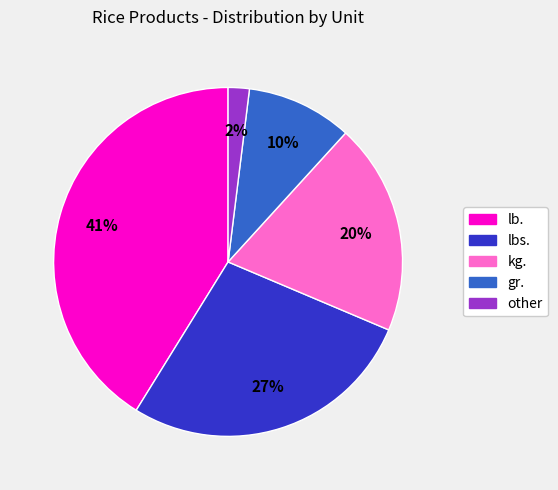

Is it true that gr. is 10% of the pie?

True